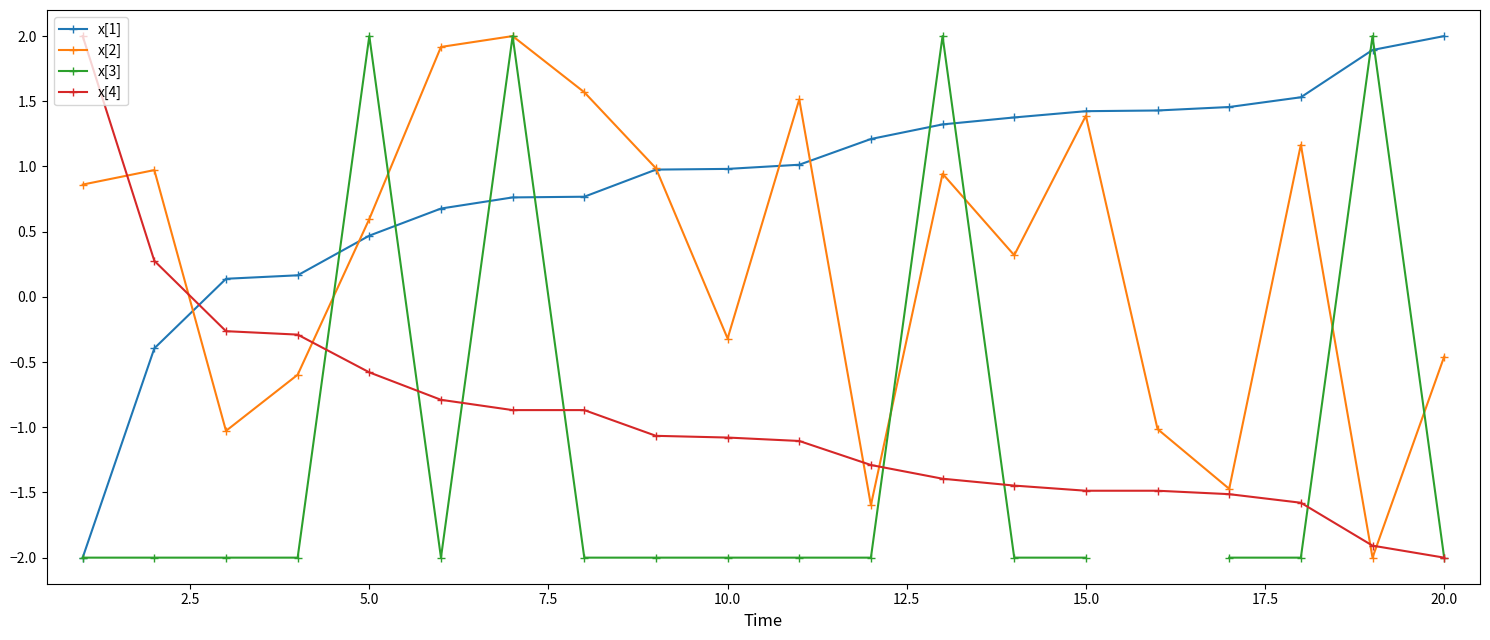

What are all the series names shown in the legend?

x[1], x[2], x[3], x[4]